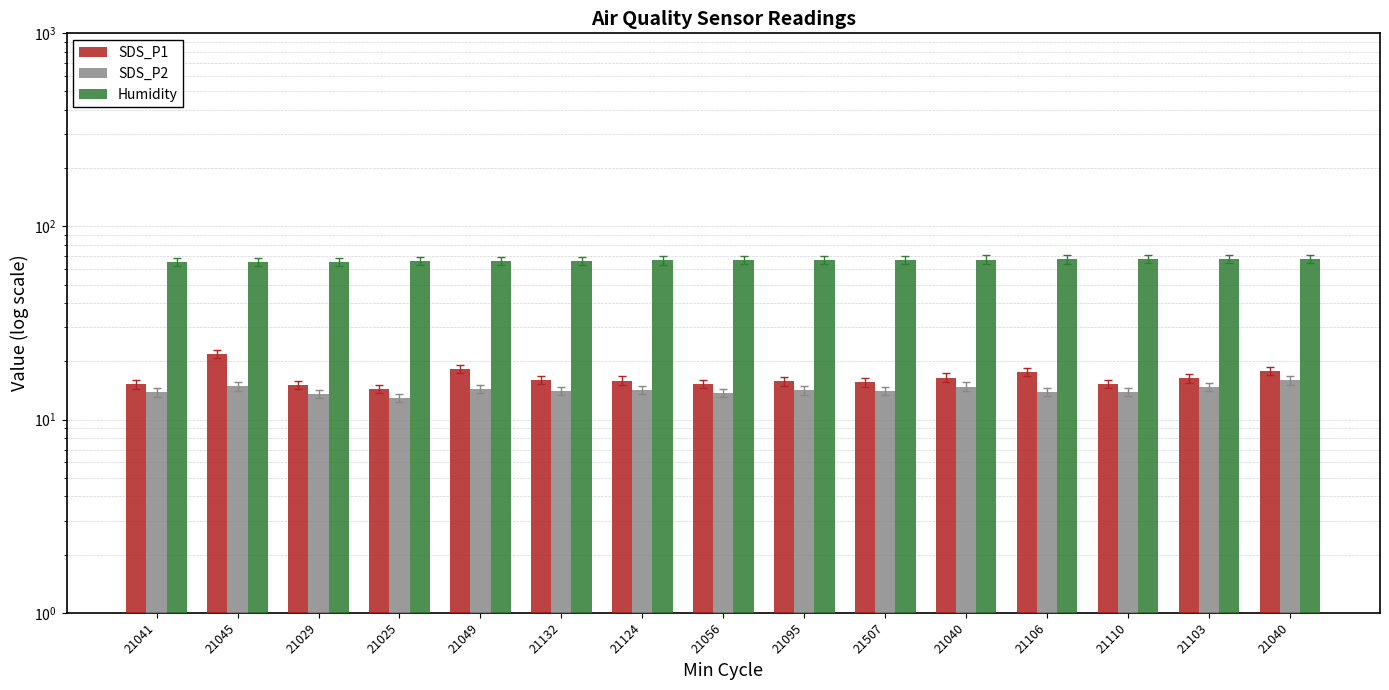

How many data points does each series have?

15